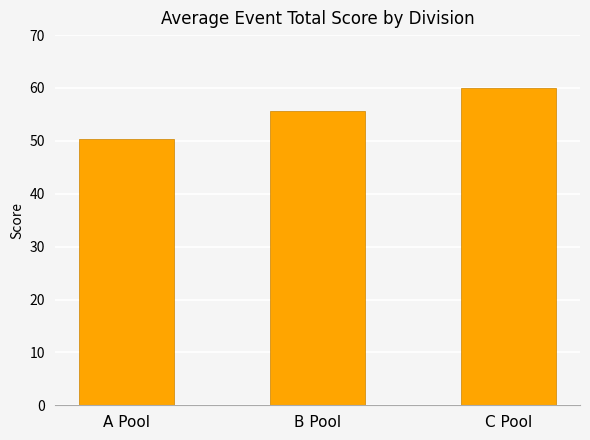

True or false: the data shows 16.7 at A Pool.

False